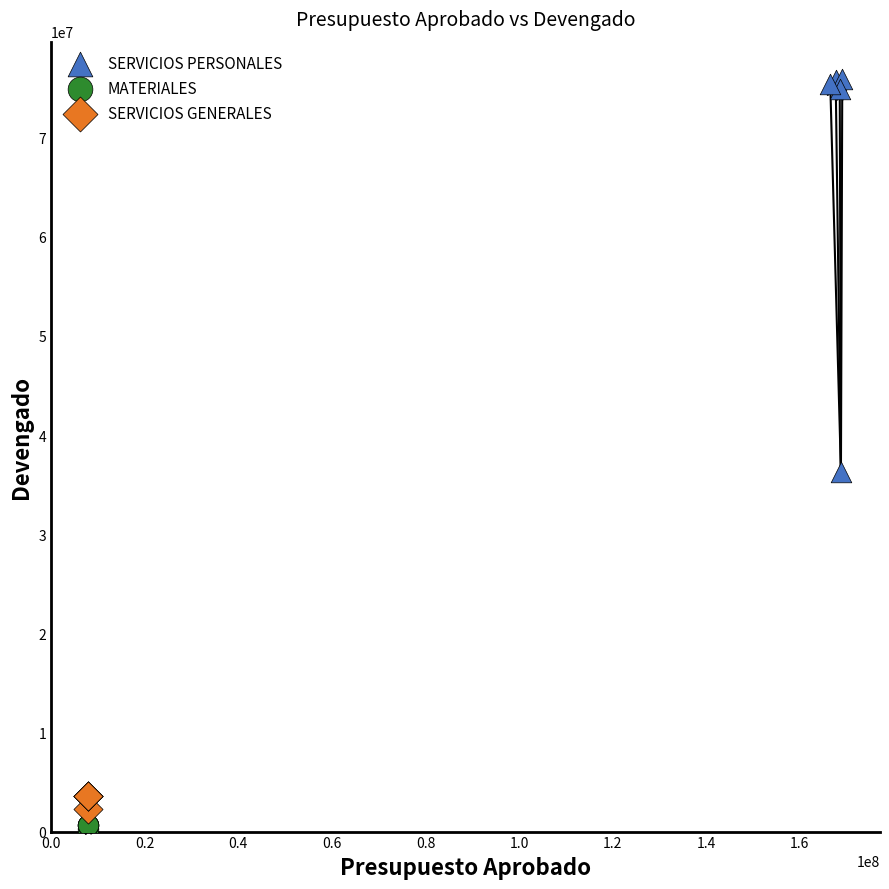

Which series reaches the minimum Y coordinate?

MATERIALES